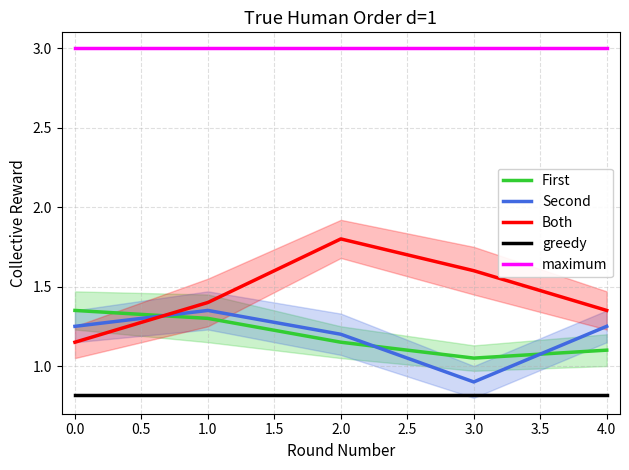

True or false: First has a value of 0.6 at 1.0.

False